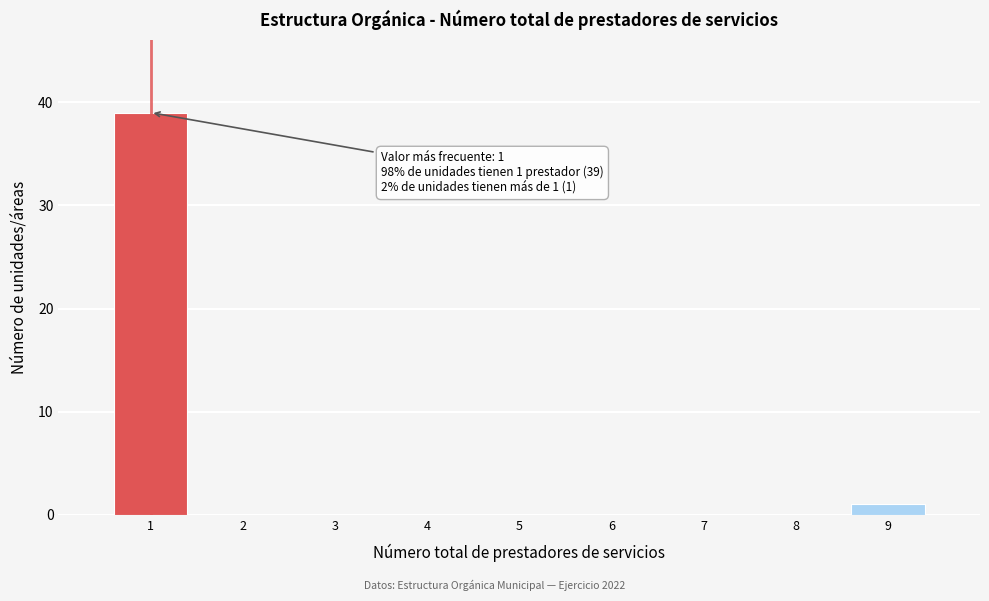

Over which range of the x-axis is the bar tallest?

0.5 to 1.5